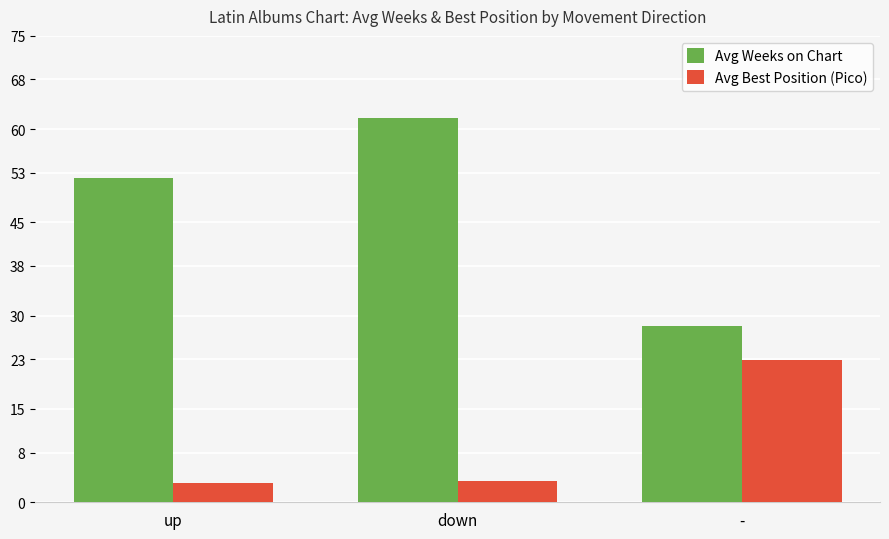

Are the bars grouped side by side (vs. stacked)?

Yes